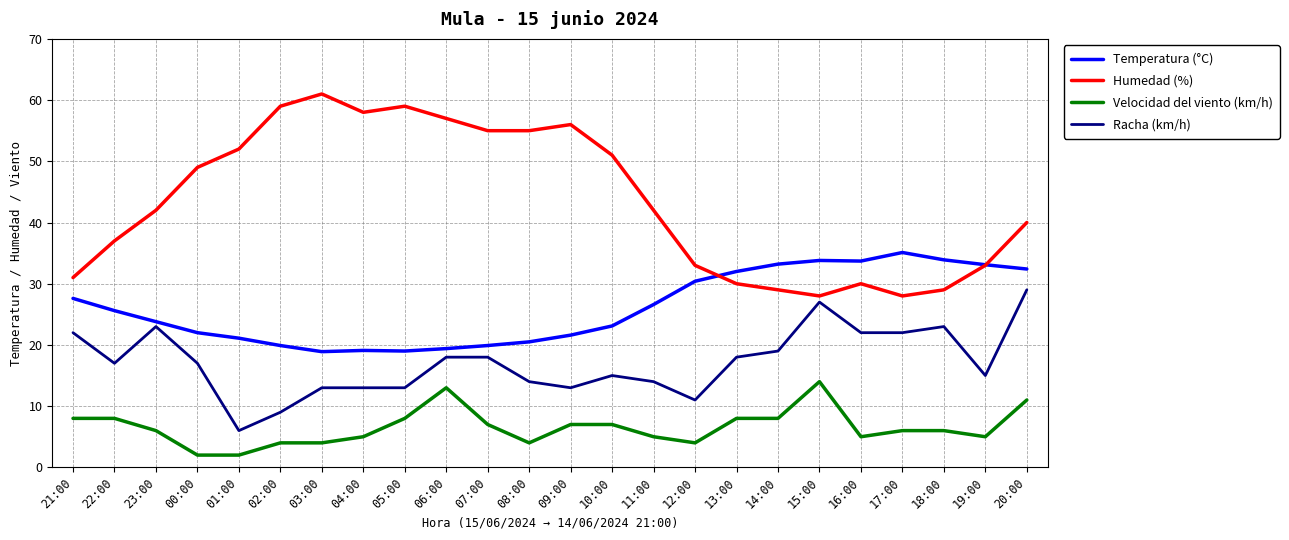

Which series changed the most between 07:00 and 16:00?

Humedad (%)